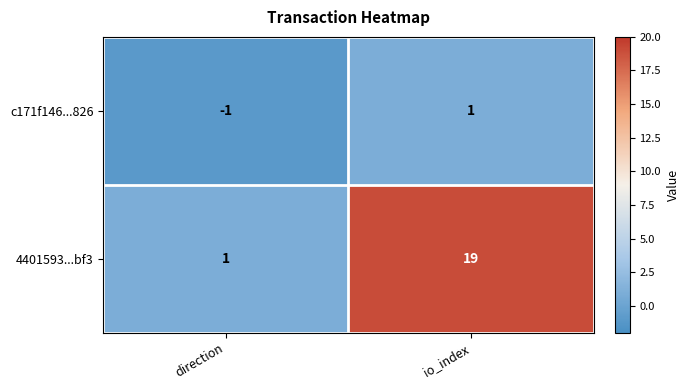

At which category is the sum across all series the highest?

io_index